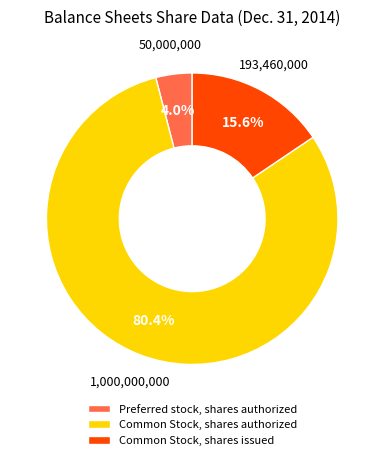

What portion of the pie excludes Common Stock, shares issued?

84.4%